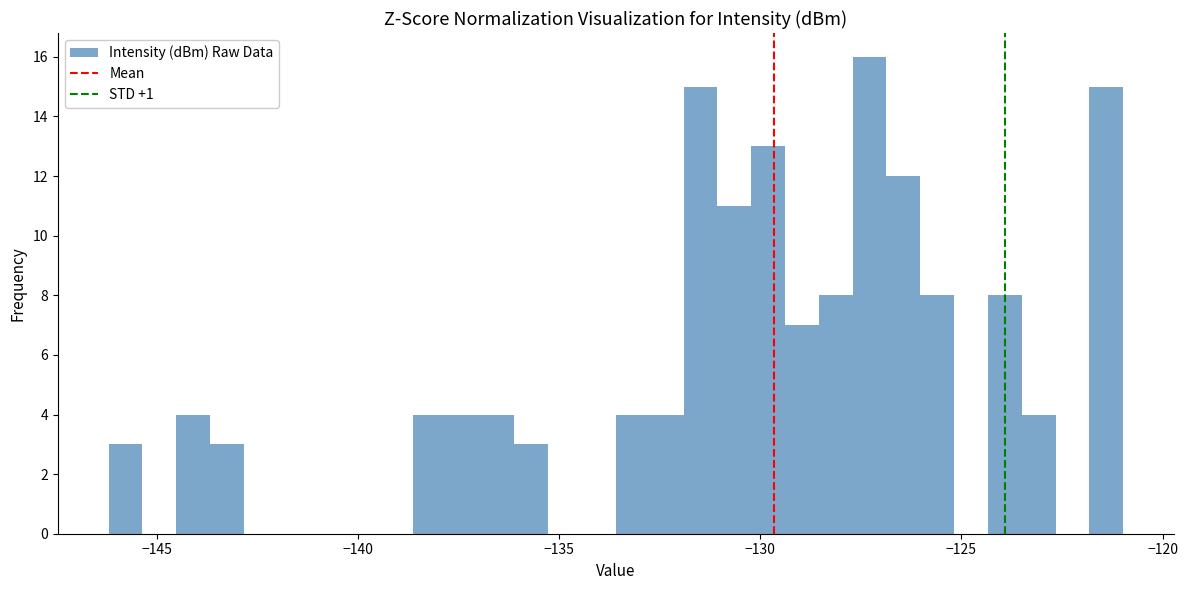

Around what value on the x-axis is the tallest bar? Give the approximate position of its centre, as read against the axis.

-127.5